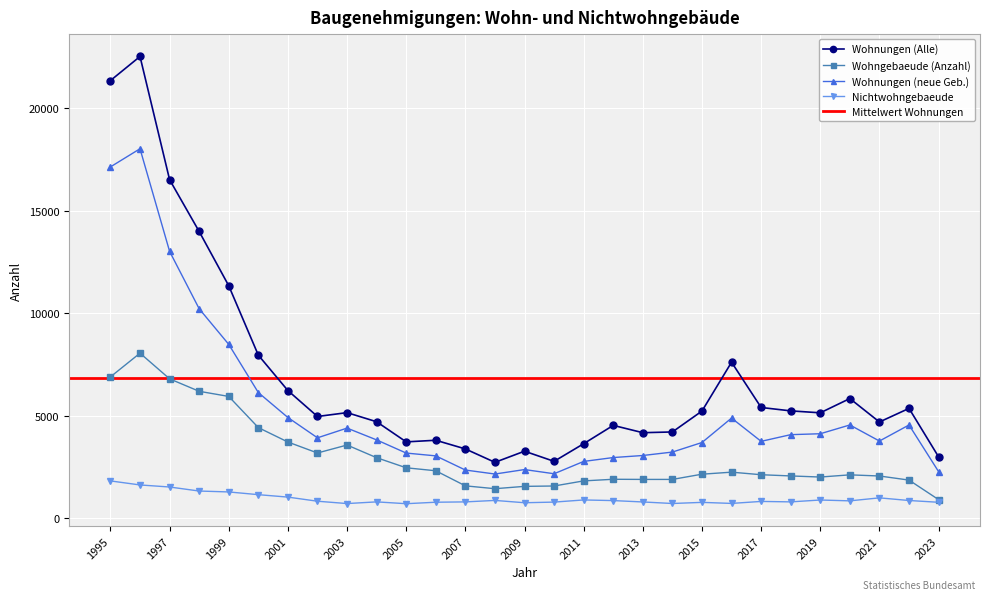

What is the total value across all series at 2010?

7295